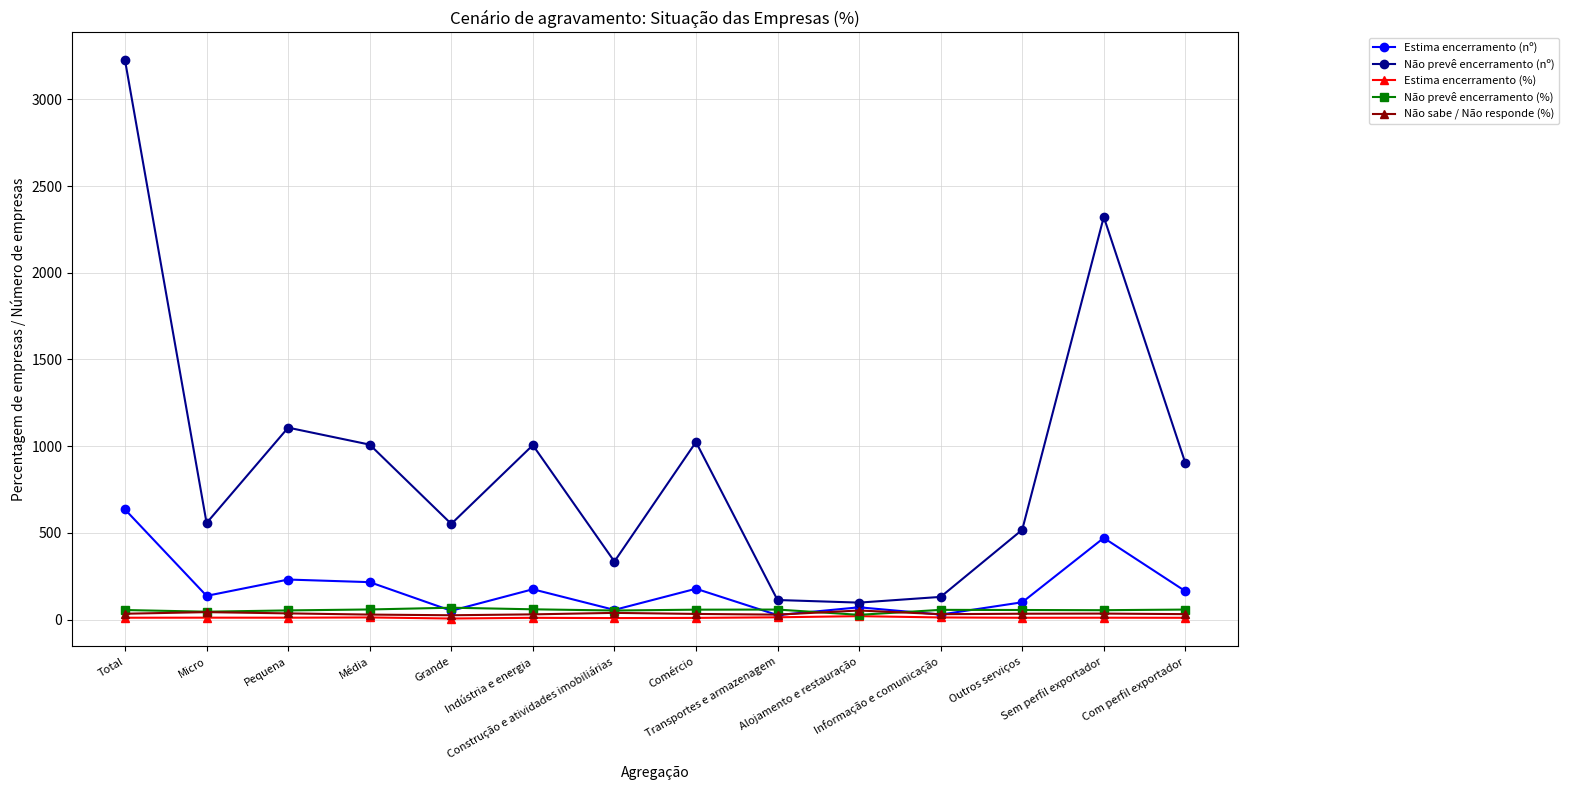

True or false: Não sabe / Não responde (%) and Não prevê encerramento (nº) cross at least once.

False